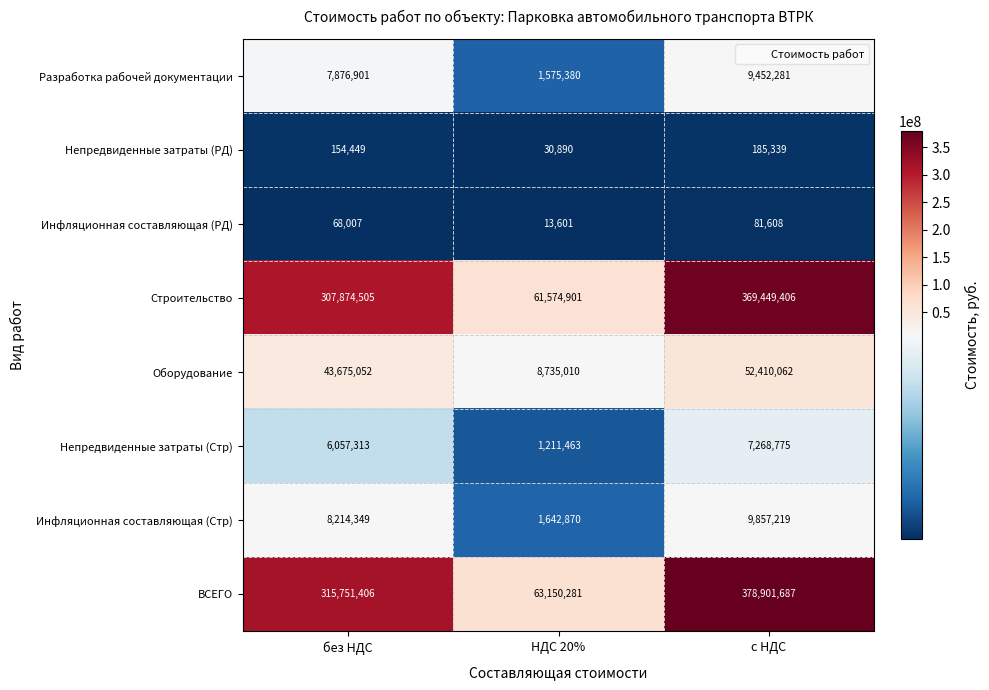

Where is Непредвиденные затраты (РД) nearest to the value 108114?

без НДС